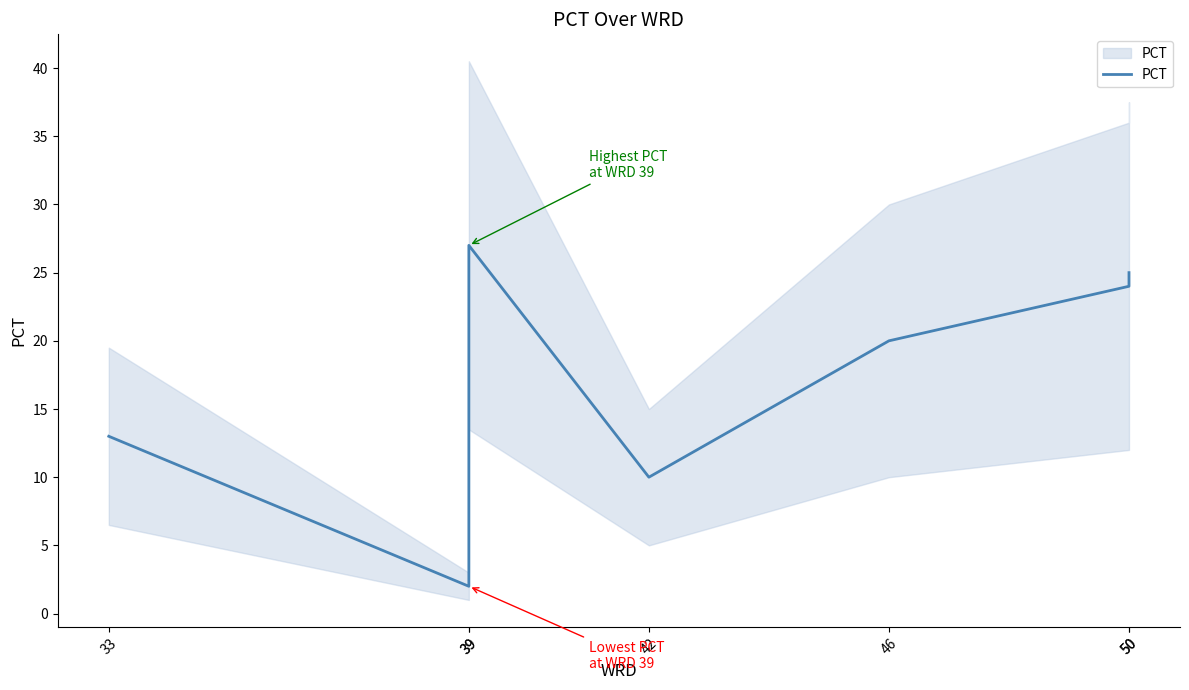

At which category does the chart reach its minimum across all series?

39